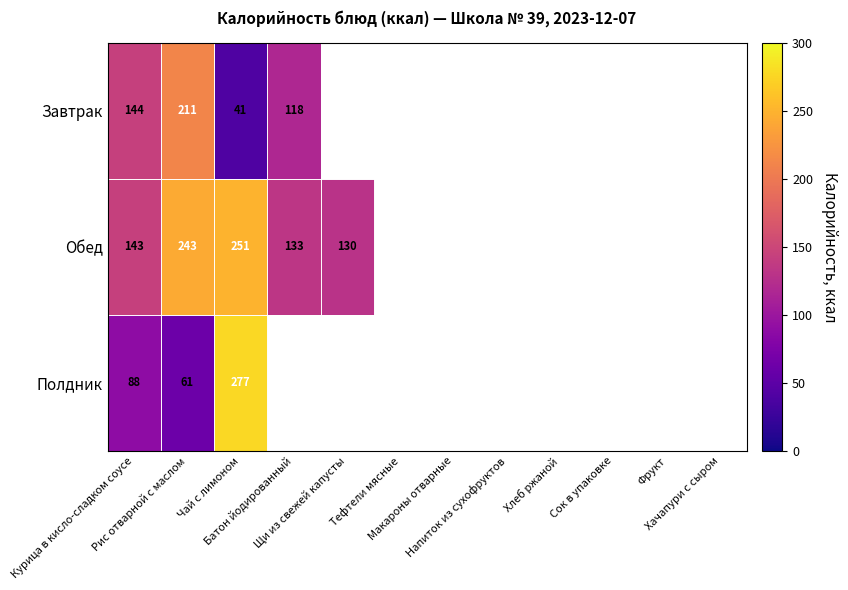

What is the difference between the maximum and minimum values in the Завтрак series?

170.1